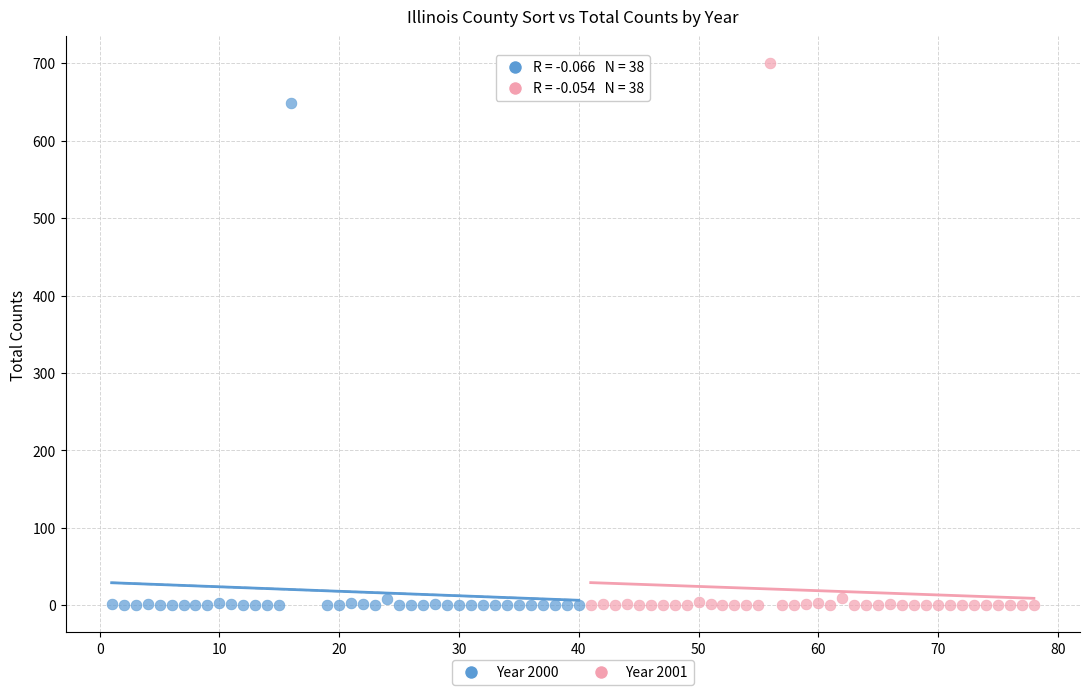

Which series has the widest spread of Y values?

Year 2001